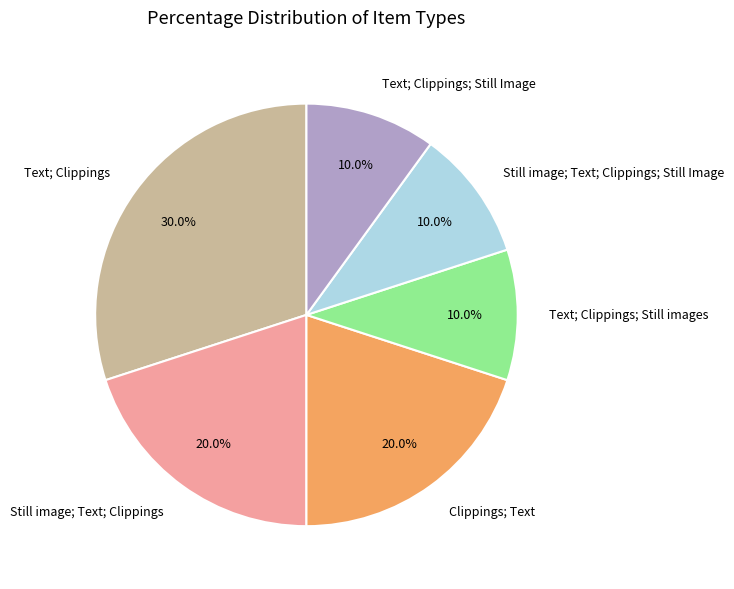

Is it true that Text; Clippings; Still images is 16% of the pie?

False